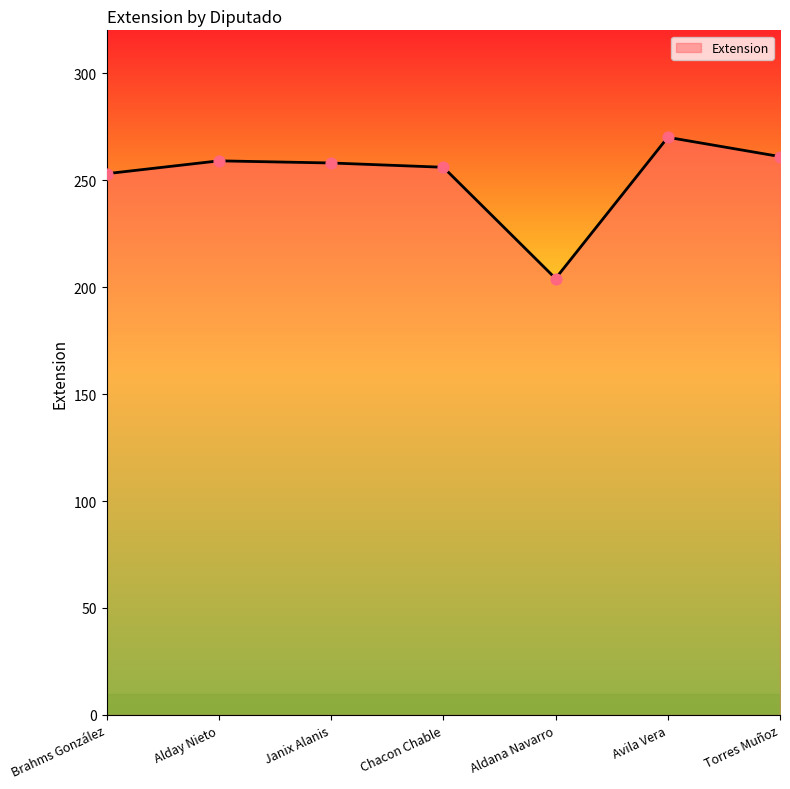

Between Aldana Navarro and Avila Vera, which is larger?

Avila Vera